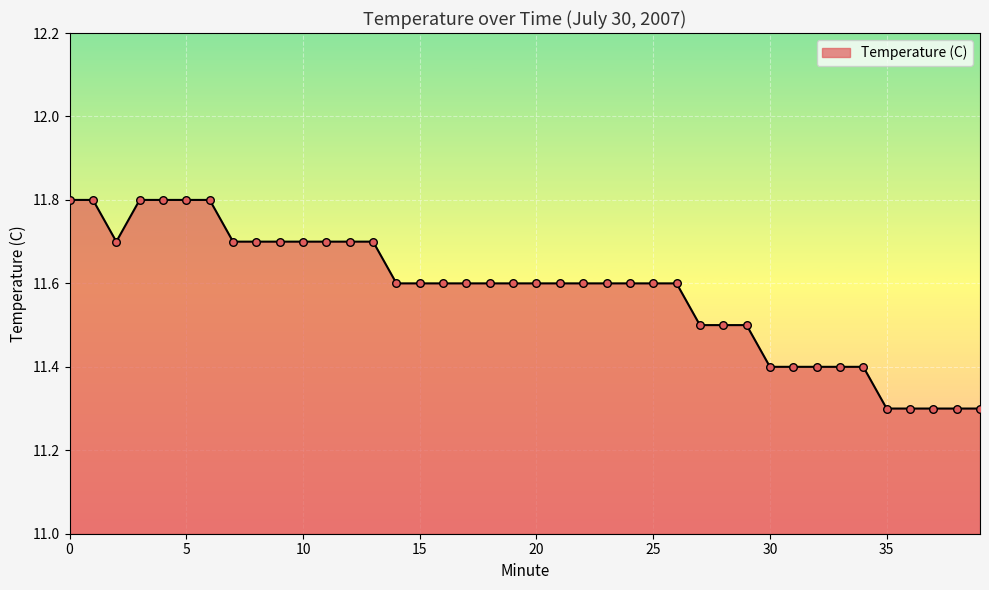

What is the minimum value shown in the chart?

11.3